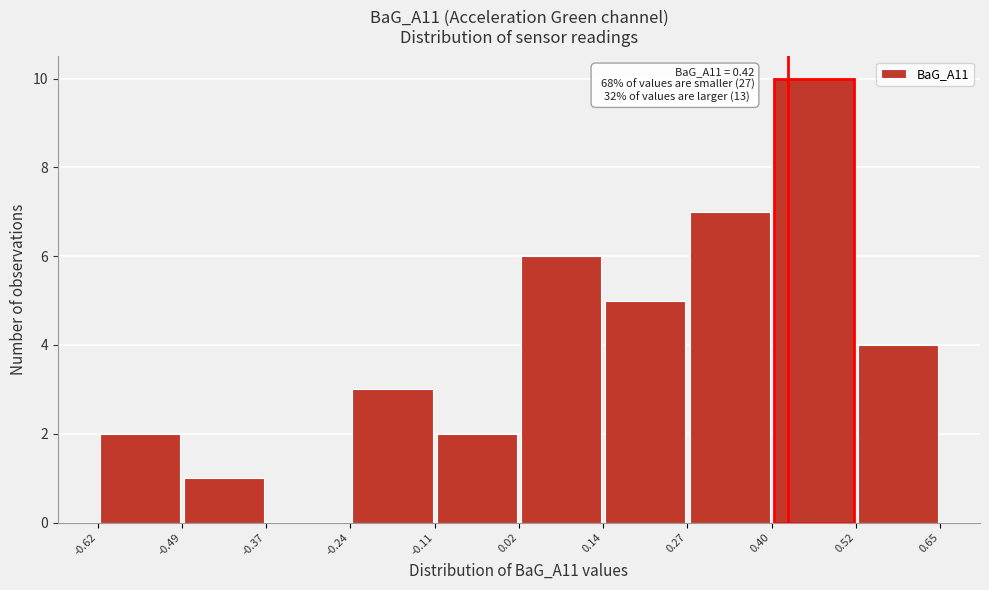

Which range on the x-axis has the tallest bar?

0.40 to 0.52